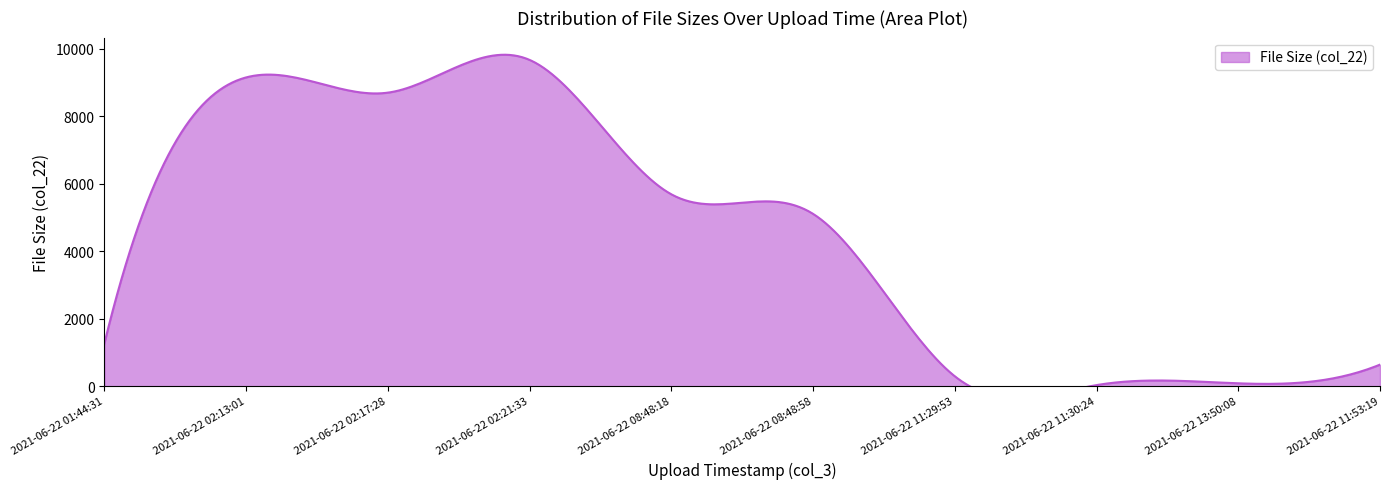

What is the average value?

4064